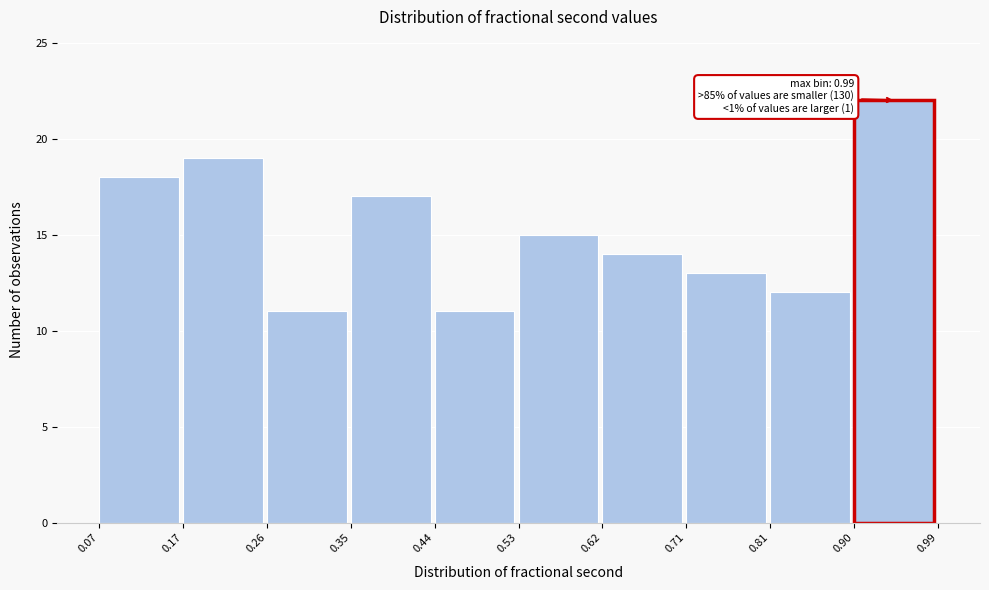

Which range on the x-axis has the tallest bar?

0.90 to 0.99